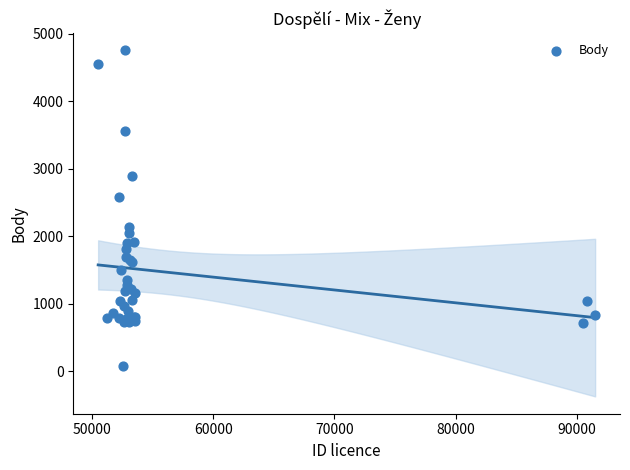

What Y value in the scatter plot is closest to 2415?

2584